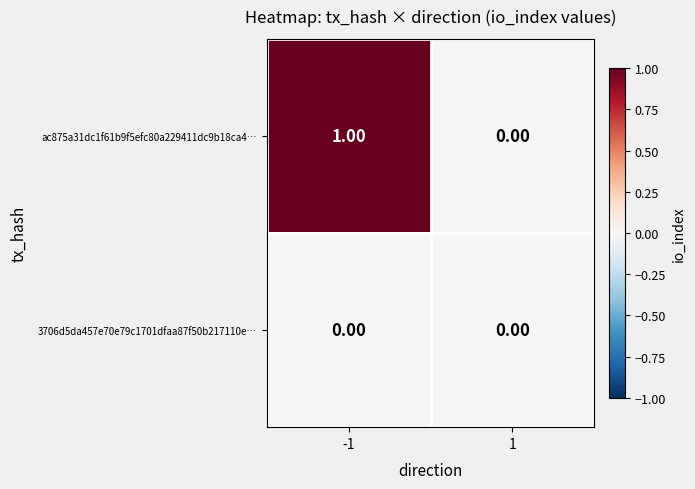

List the series in order of their peak value, highest first.

ac875a31dc1f61b9f5efc80a229411dc9b18ca4…, 3706d5da457e70e79c1701dfaa87f50b217110e…